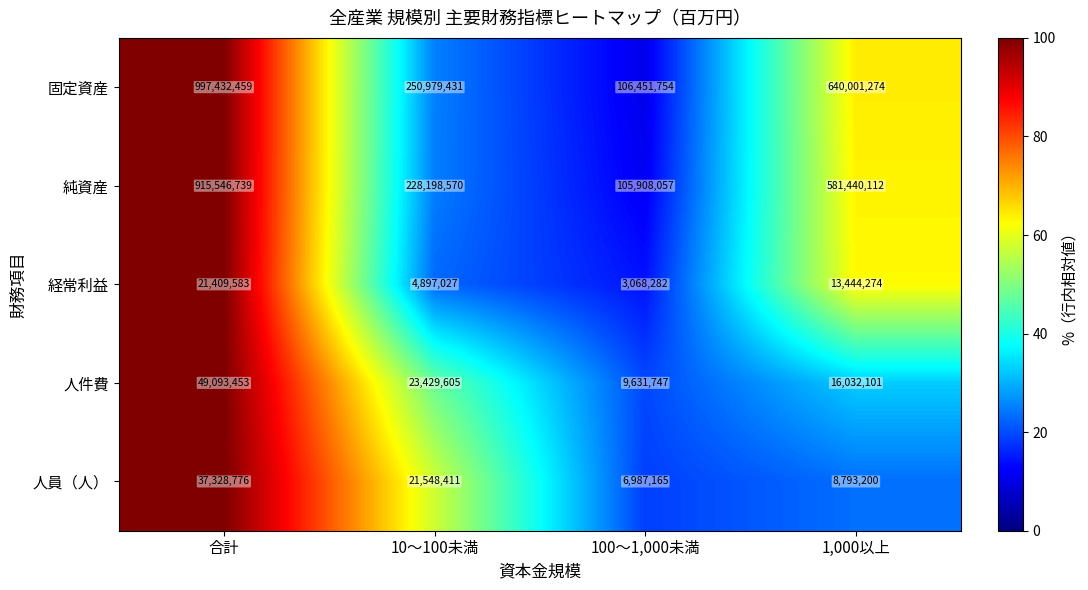

At 1,000以上, list the series in order from largest to smallest.

固定資産, 純資産, 人件費, 経常利益, 人員（人）